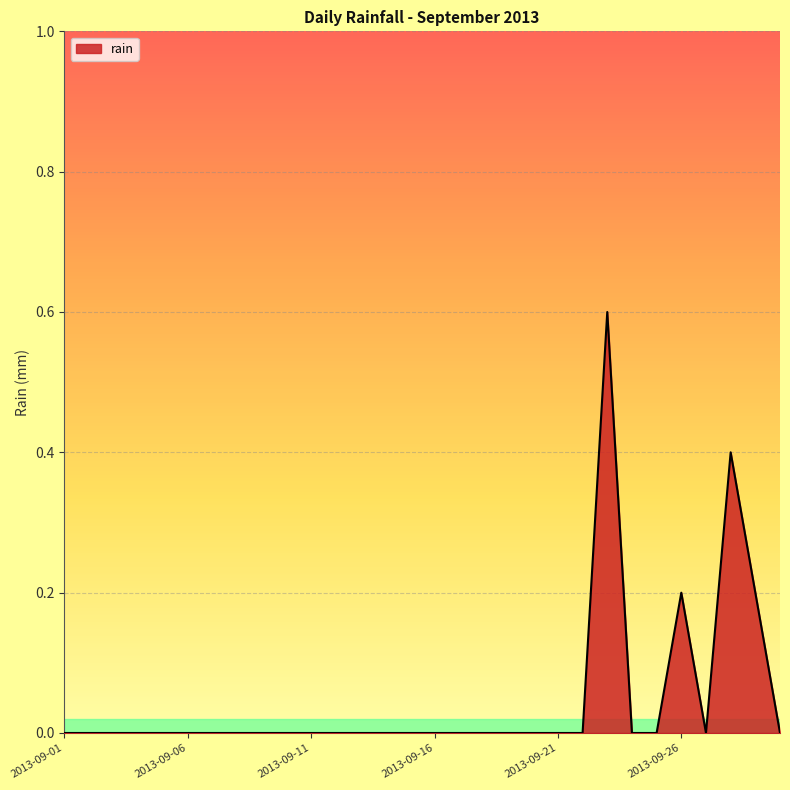

What is the greatest value displayed?

0.6